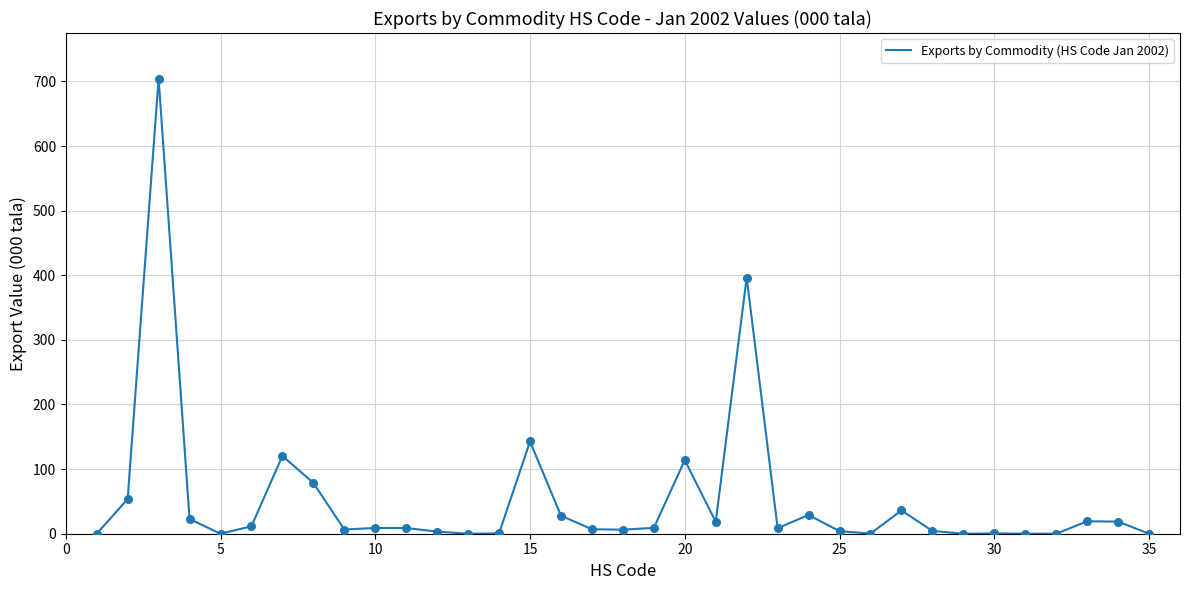

What is the maximum value shown in the chart?

704.4